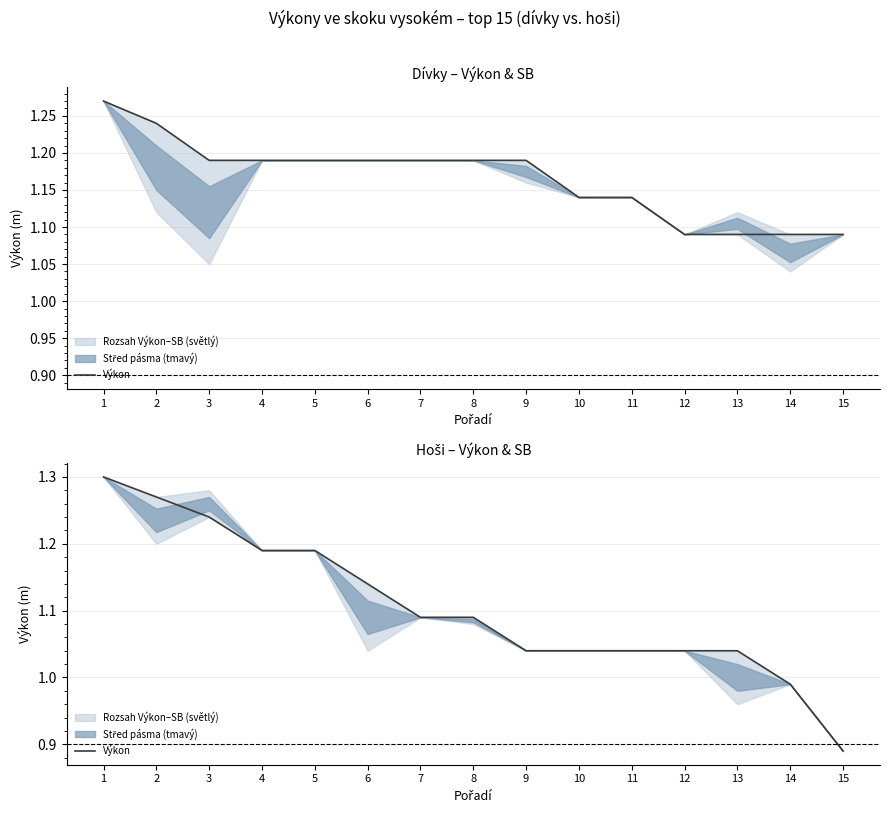

Which category has the lowest value across all series?

15